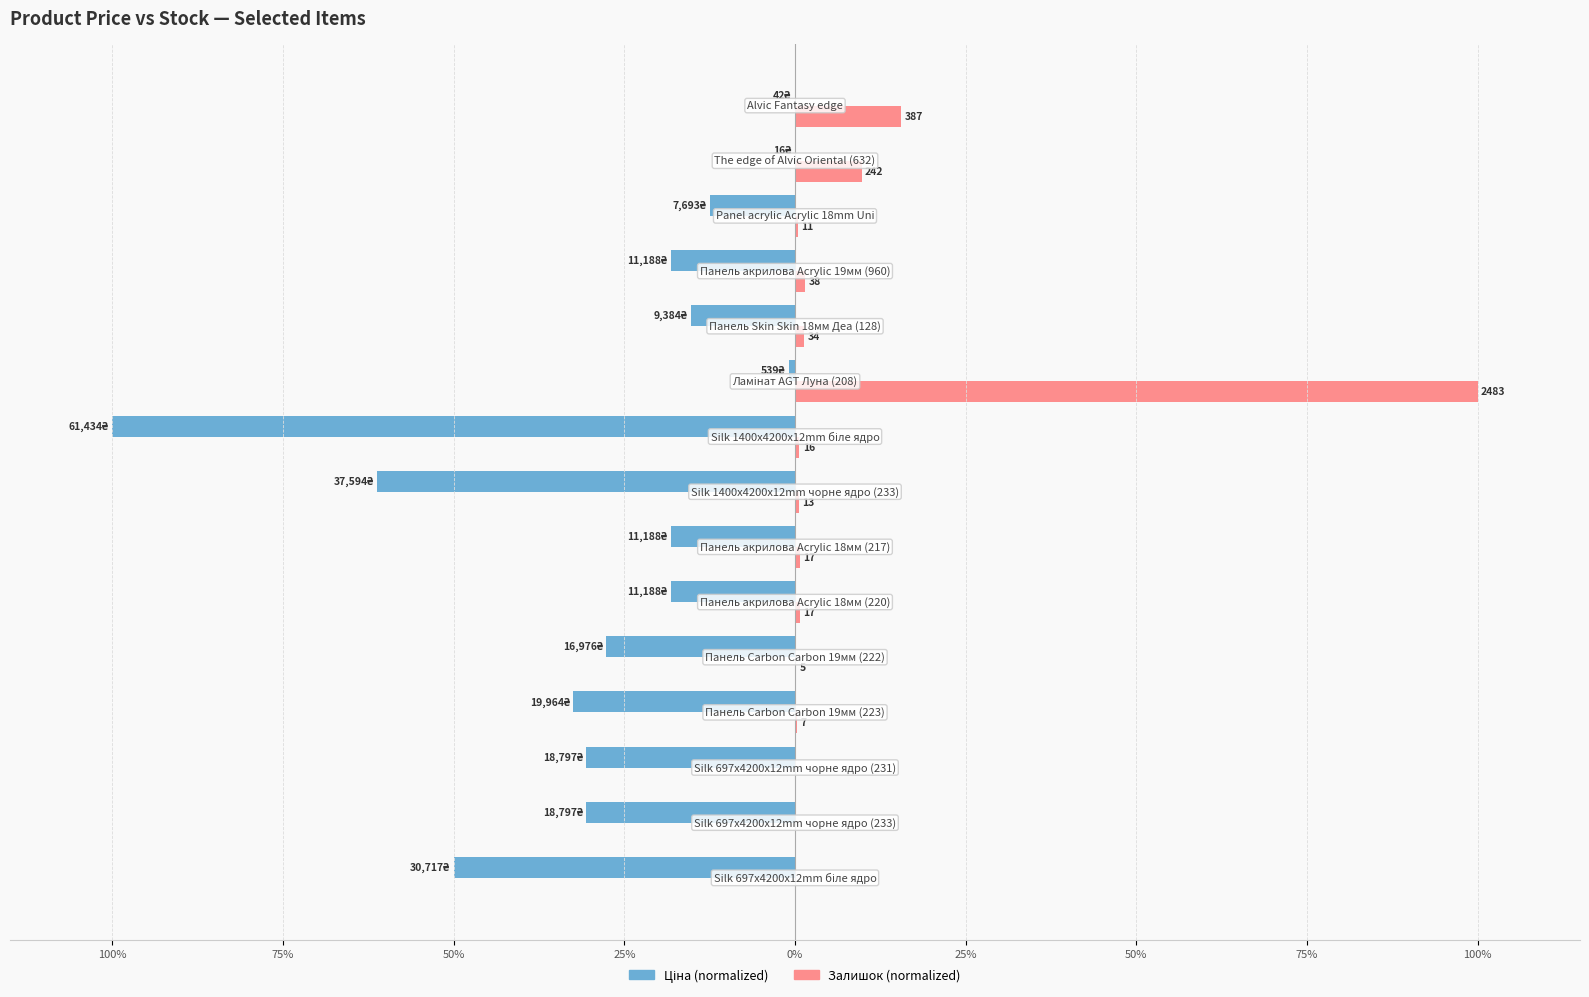

What is the minimum value shown in the chart?

-100.0